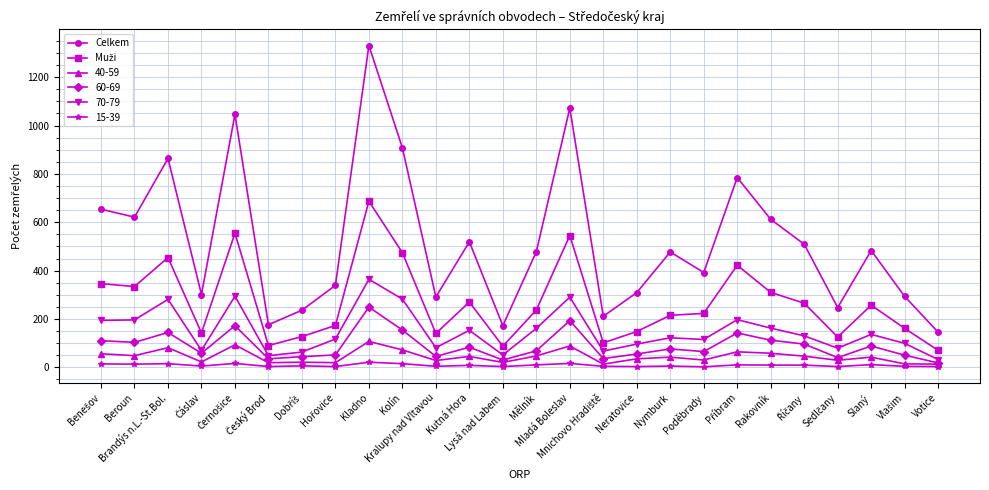

Where is the first local minimum for Celkem?

Beroun